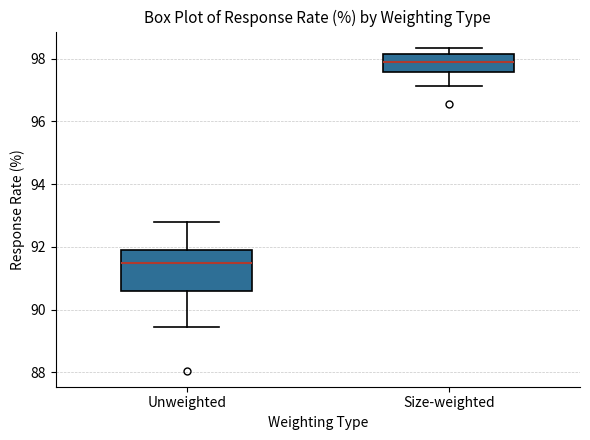

Where does the upper whisker of the box for Size-weighted end on the y-axis? The values are not printed on the chart, so give them approximately, as read against the axis.

98.4